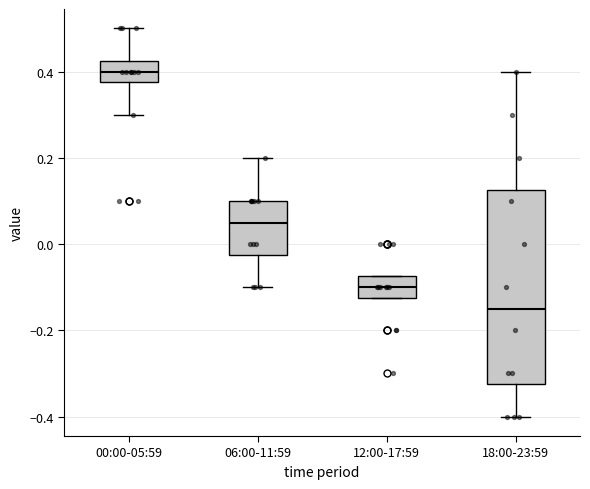

Comparing the boxes themselves (not the whiskers), which one is the tallest?

18:00-23:59